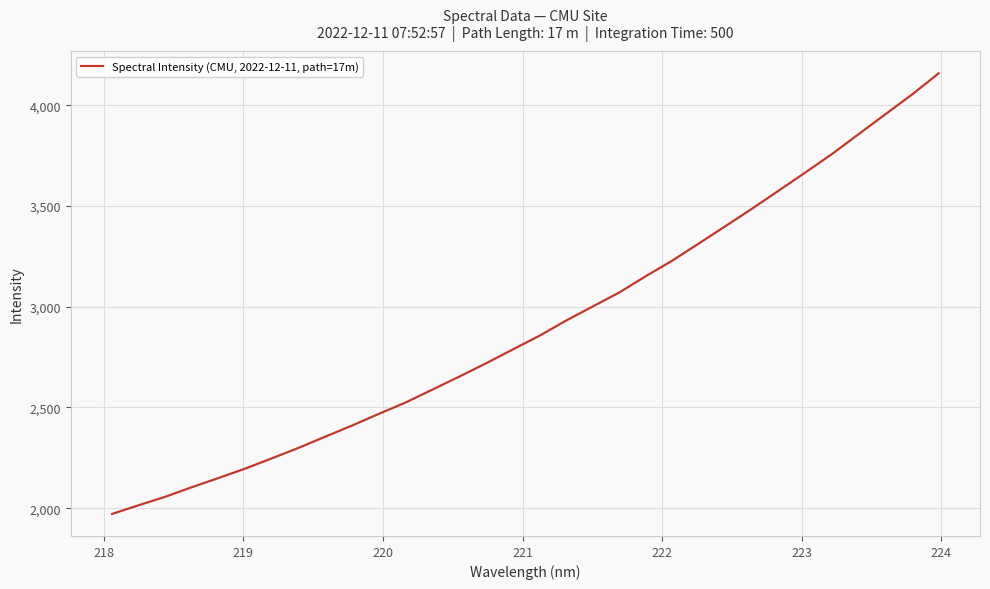

What is the smallest value displayed?

1971.4